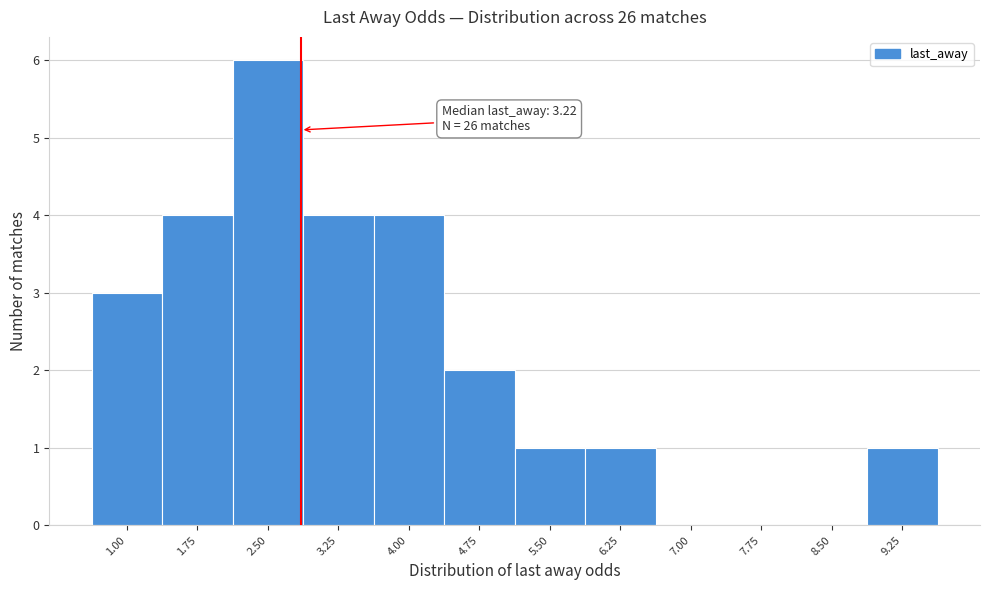

Reading left to right, what are all the values shown in this chart?

1.00=3	1.75=4	2.50=6	3.25=4	4.00=4	4.75=2	5.50=1	6.25=1	7.00=0	7.75=0	8.50=0	9.25=1